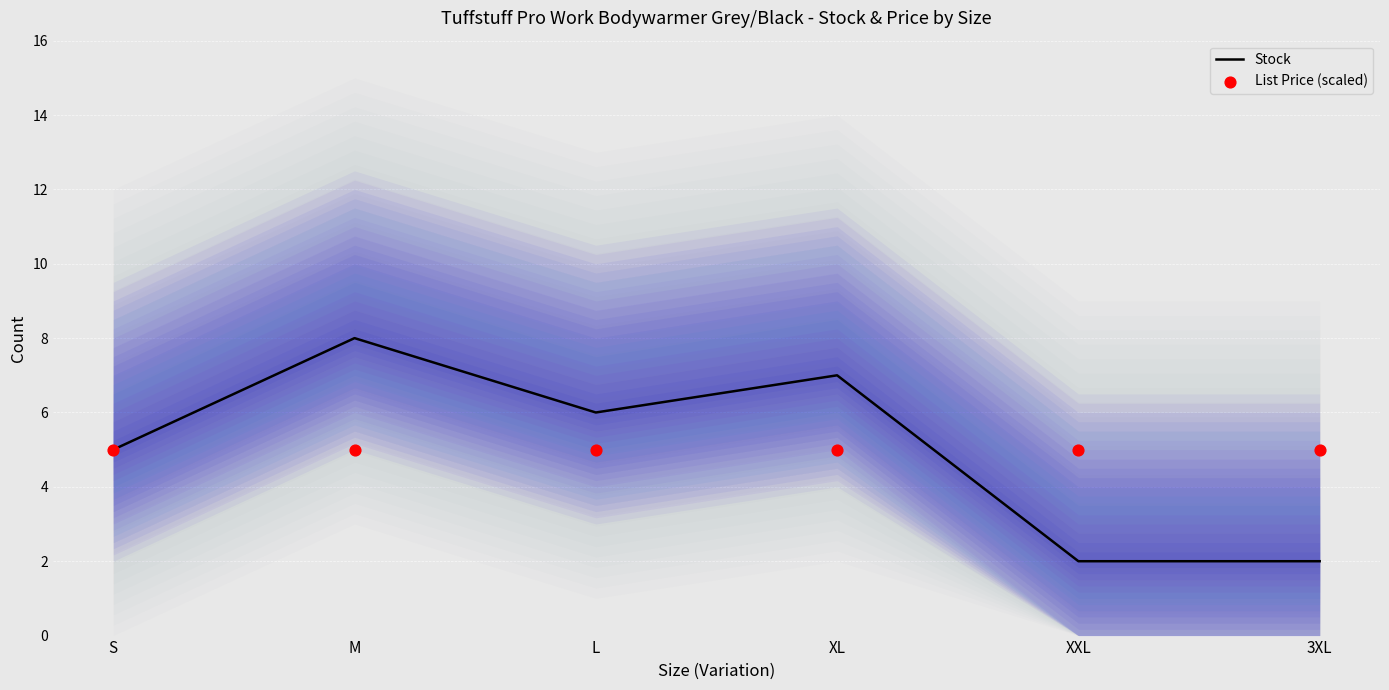

Which series has the widest spread of Y values?

Stock